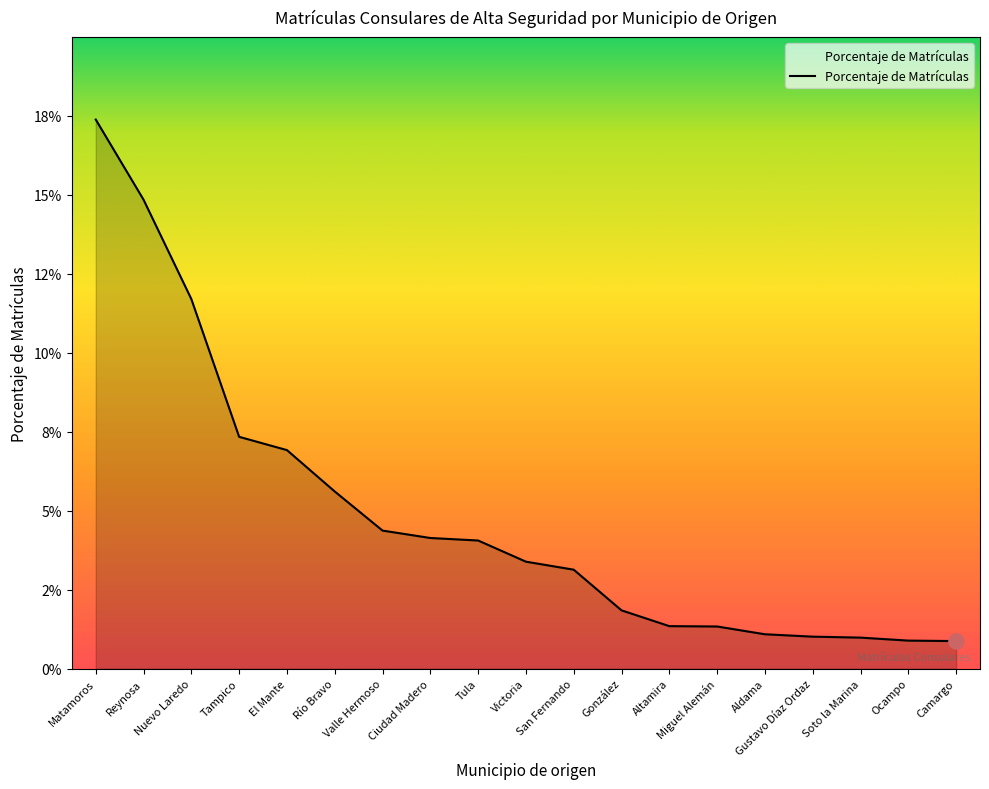

Which has a higher value, Tampico or San Fernando?

Tampico